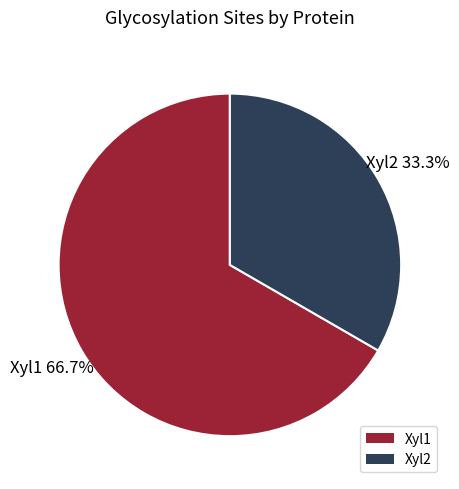

True or false: Xyl2 accounts for 33% of the total.

True